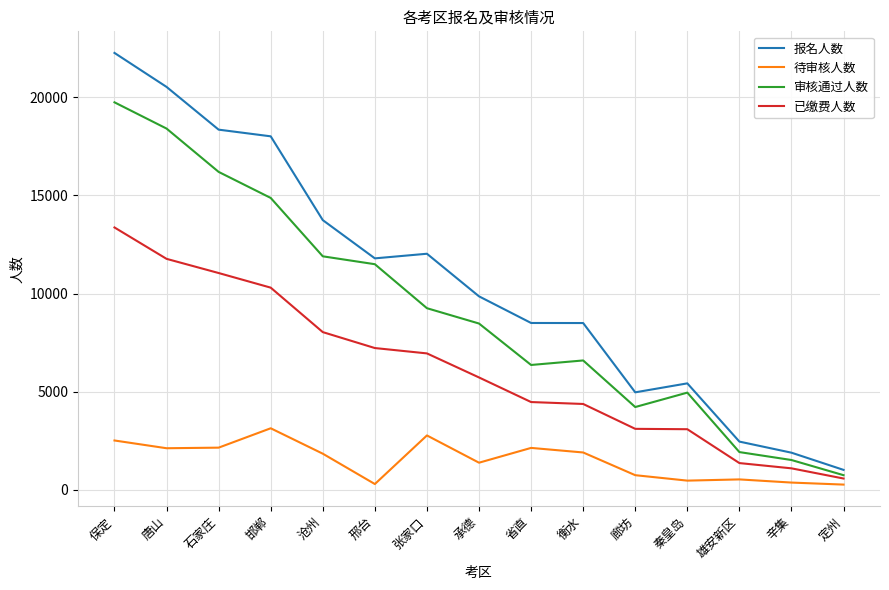

True or false: 报名人数 has a value of 18772 at 邢台.

False